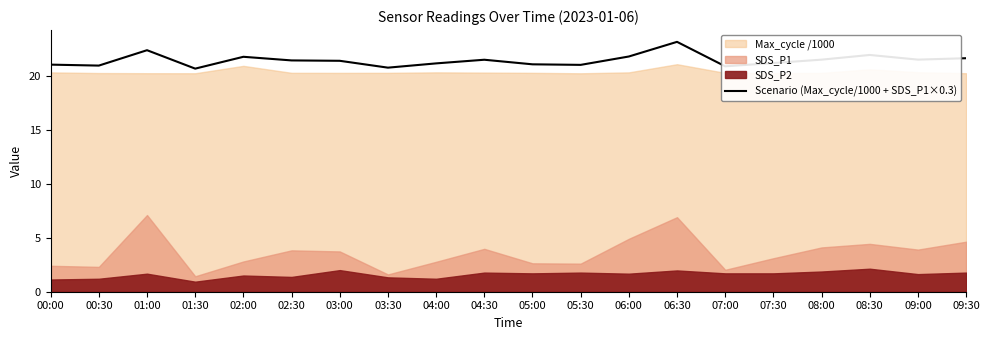

What is the change in value from 02:30 to 04:30?

+0.1